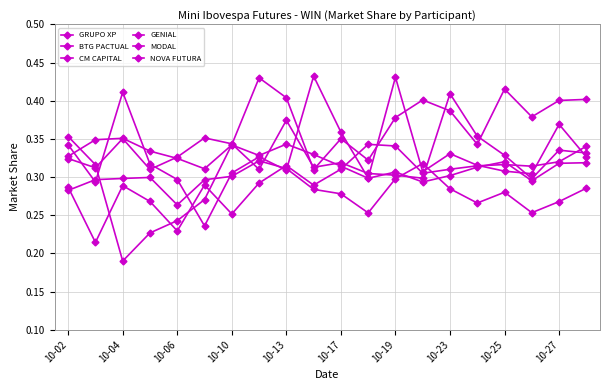

Where do GRUPO XP and BTG PACTUAL first cross each other?

10-10 and 10-13